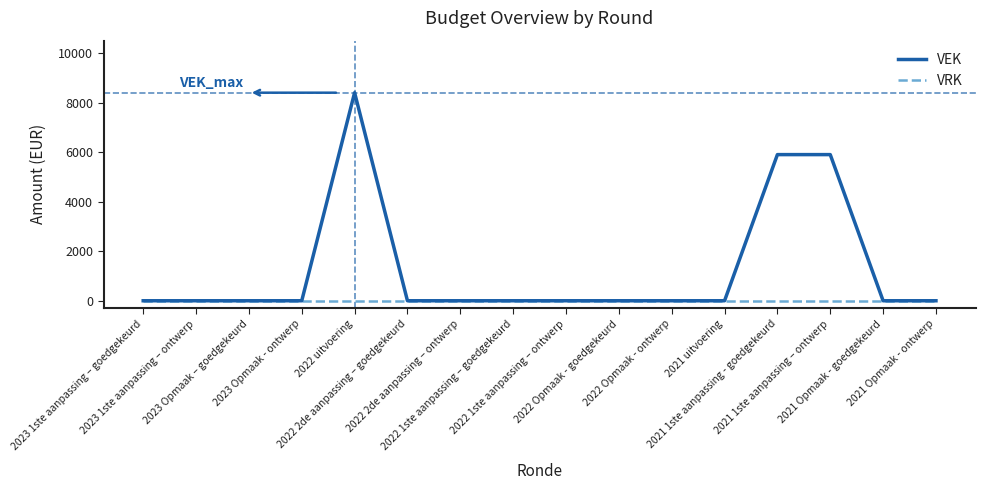

Which series has the largest range (max minus min)?

VEK